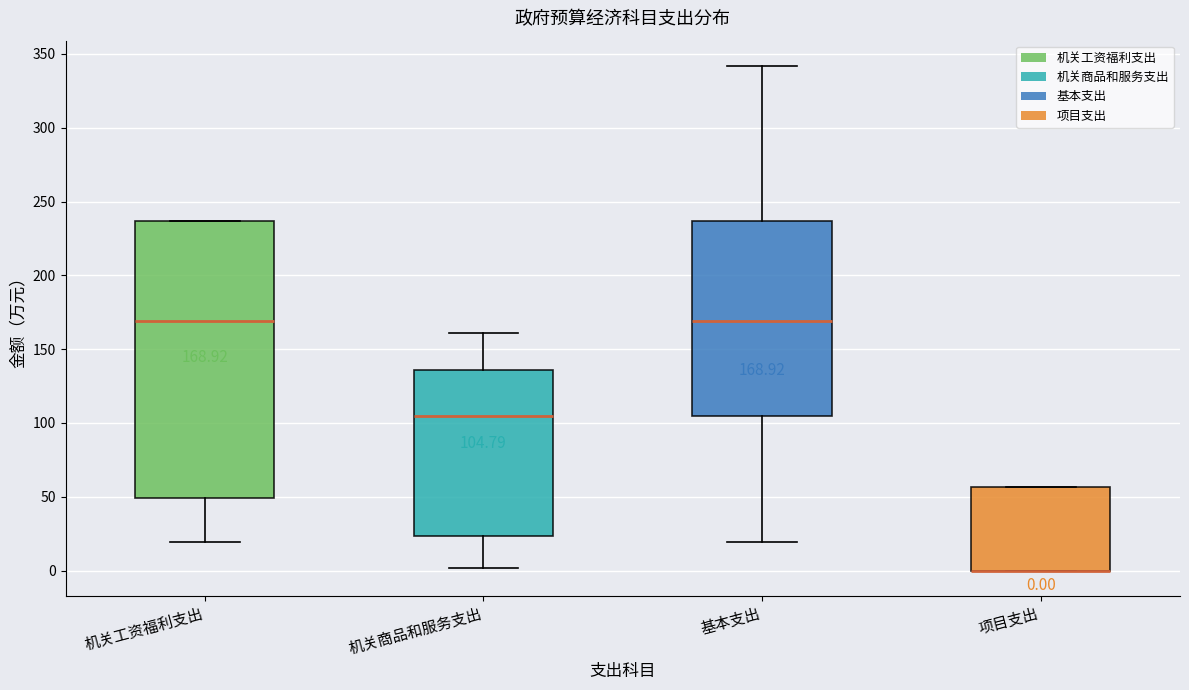

Which box is the tallest, from its lower edge to its upper edge?

机关工资福利支出